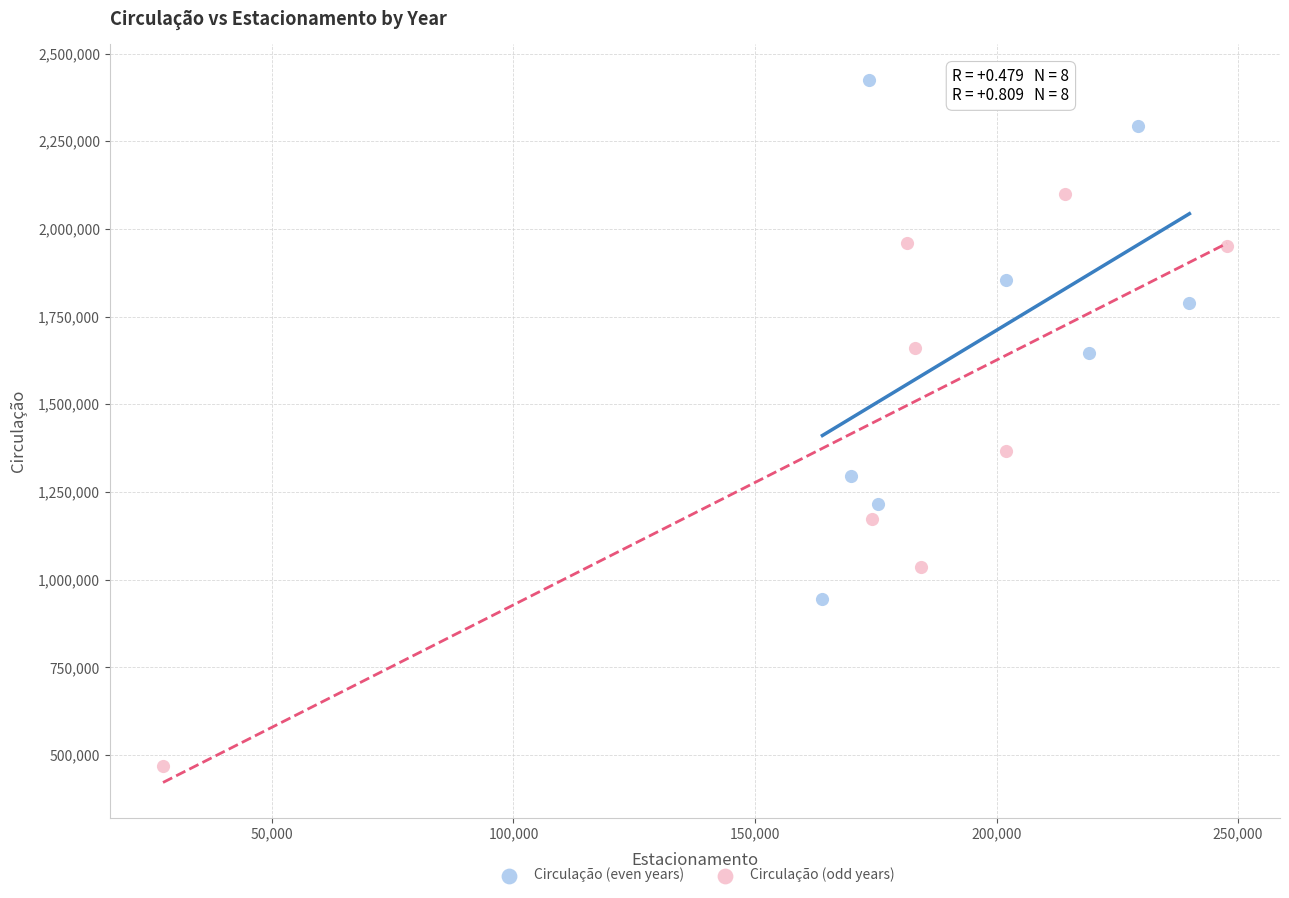

Which series contains the highest Y value?

Circulação (even years)